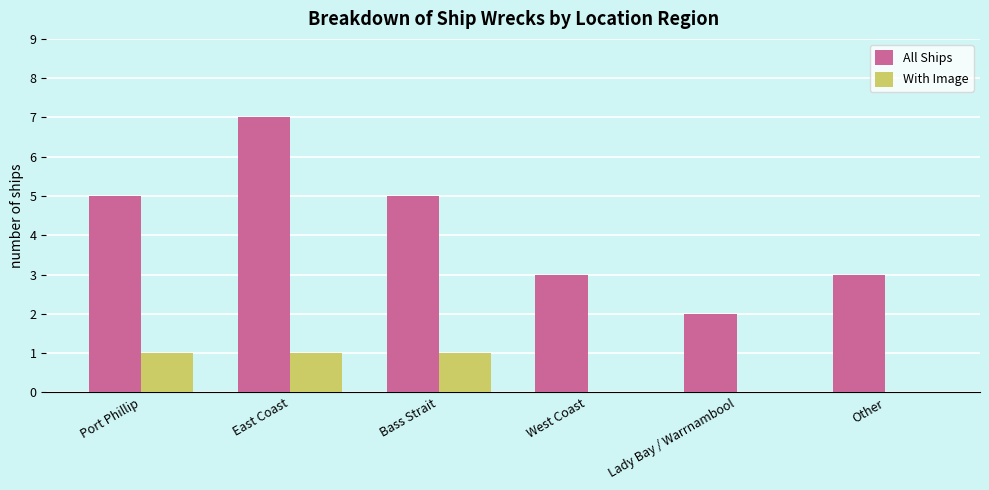

Which series changed the most between Lady Bay / Warrnambool and Other?

All Ships